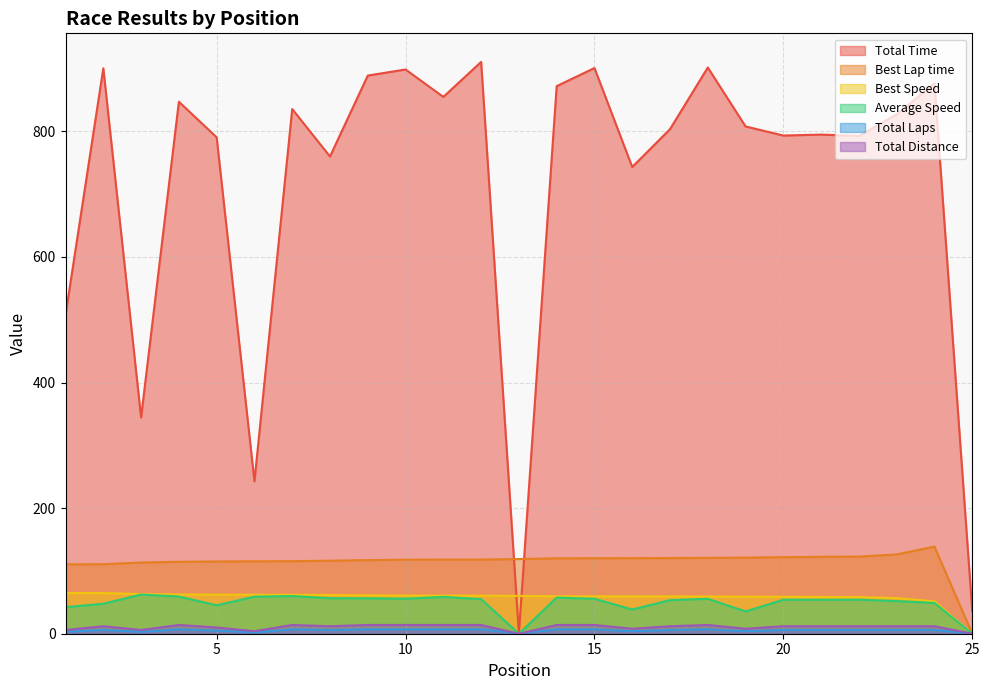

Is the value of Average Speed at 7 greater than the value of Best Speed at 15?

Yes